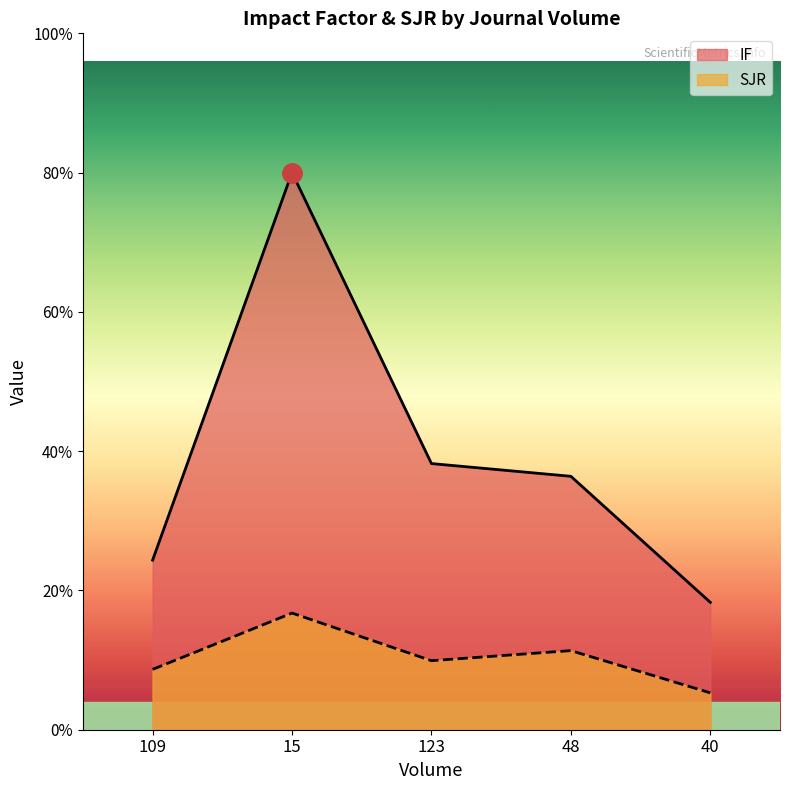

What are all the series names shown in the legend?

IF, SJR